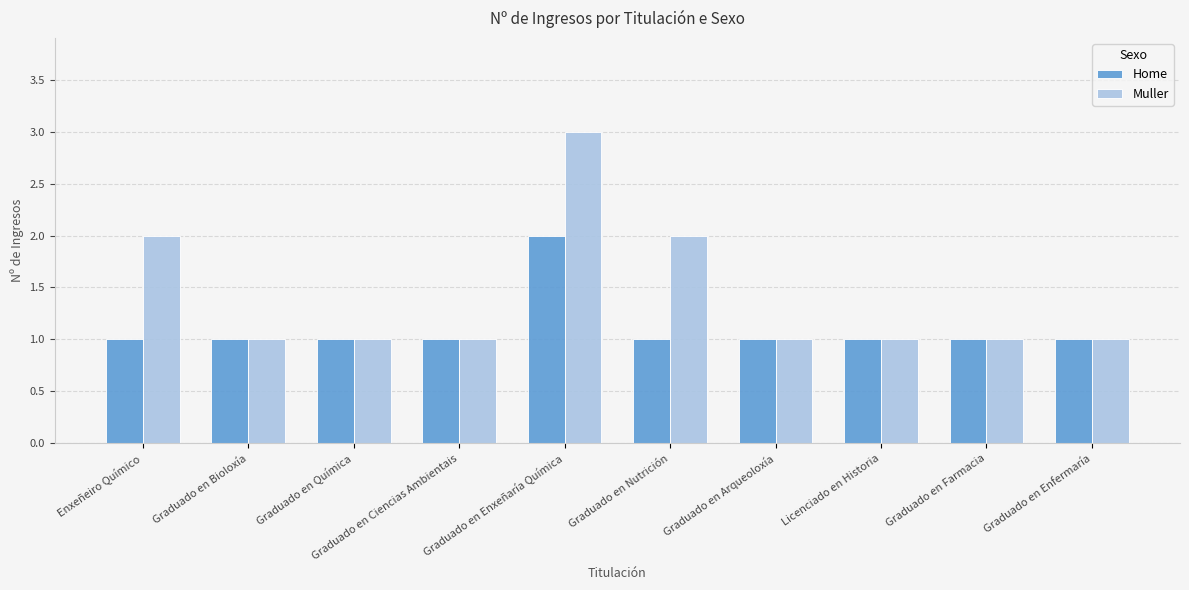

What is the average value of the Home series?

1